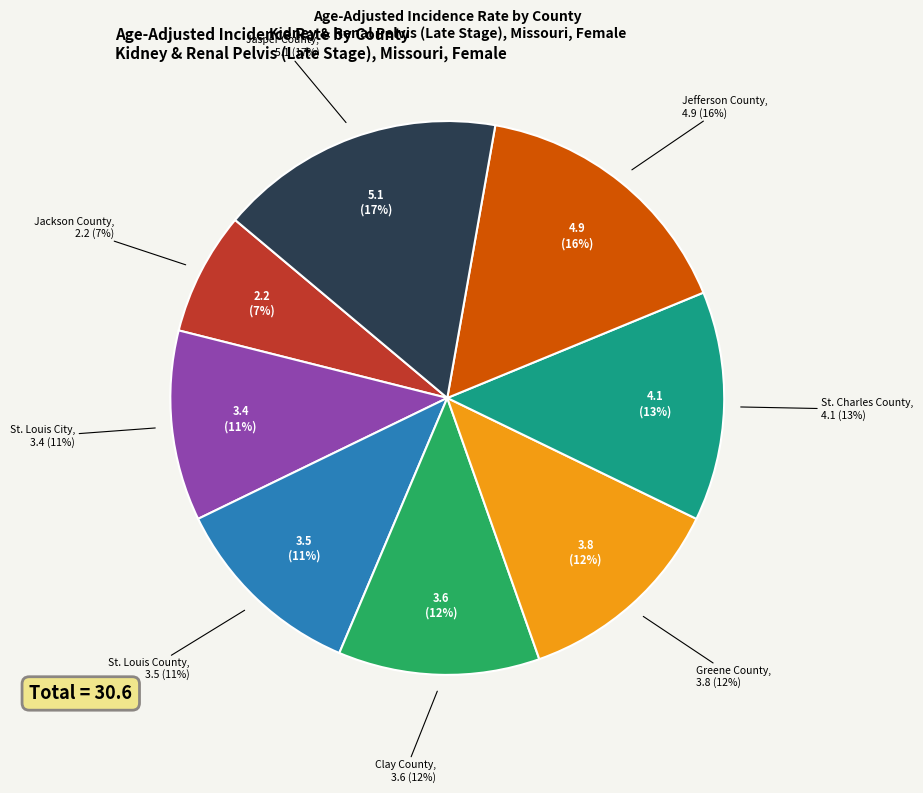

How much of the chart is everything except Greene County?

87.6%